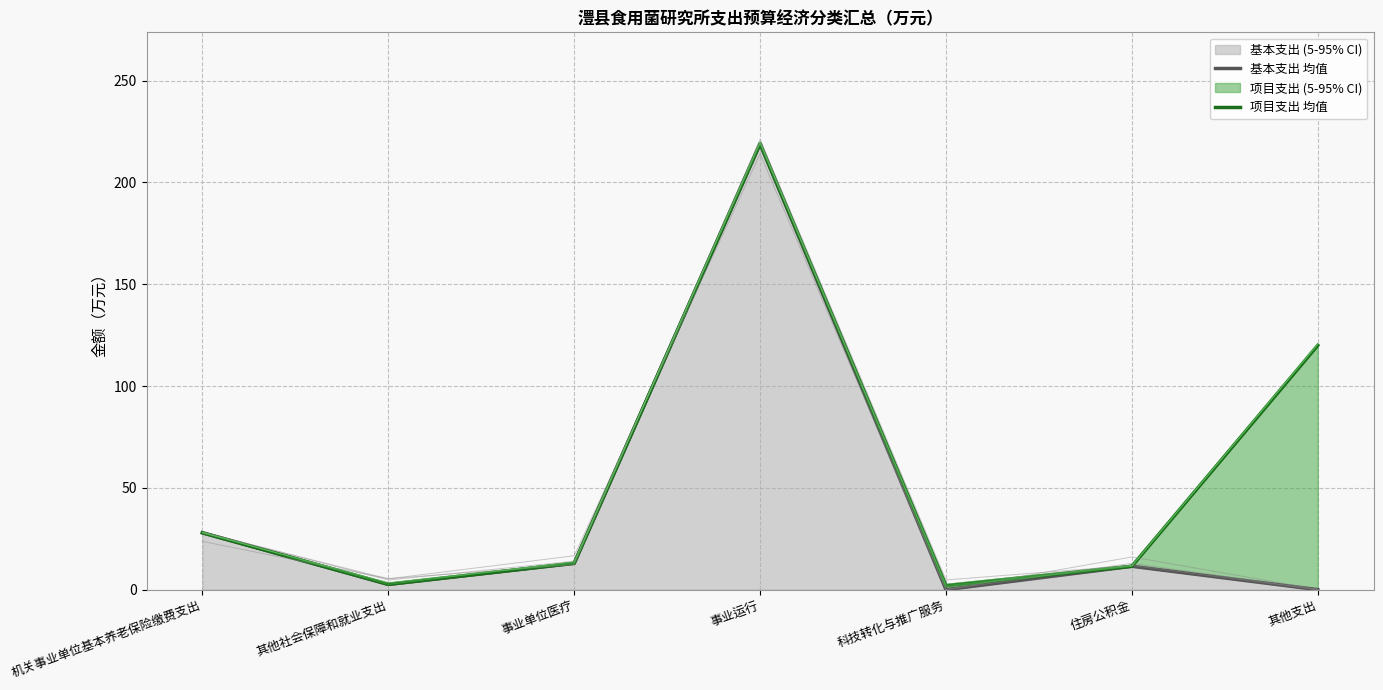

List the series in order of their overall mean, lowest first.

基本支出 均值, 项目支出 均值